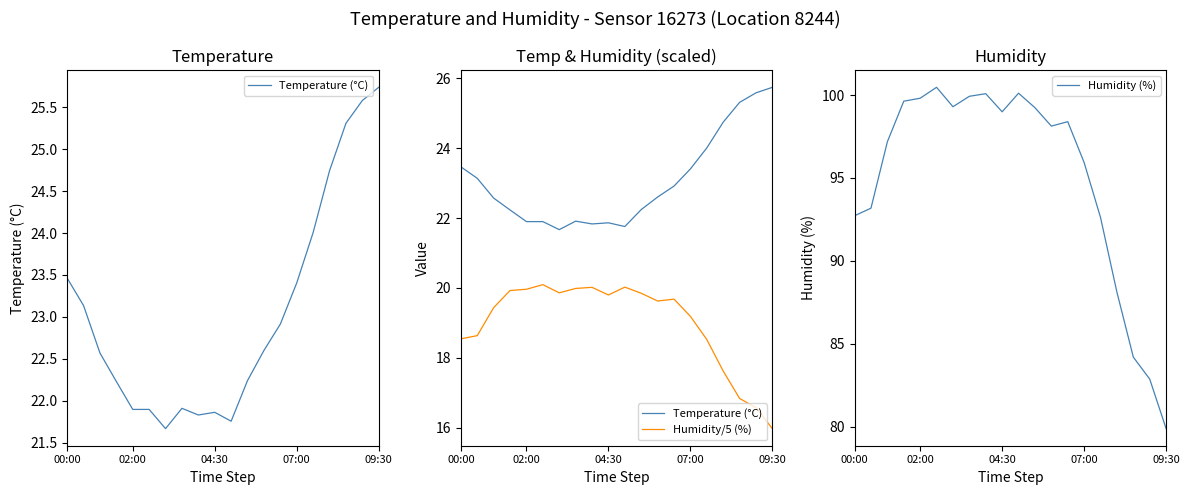

What is the difference between the Humidity/5 (%) values at 10 and 6?

0.2